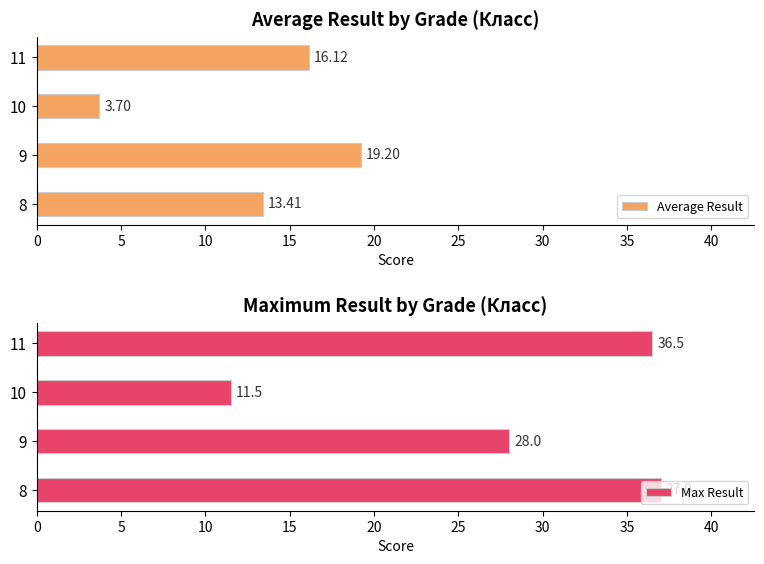

What is the difference between the maximum and minimum values in the Max Result series?

25.5